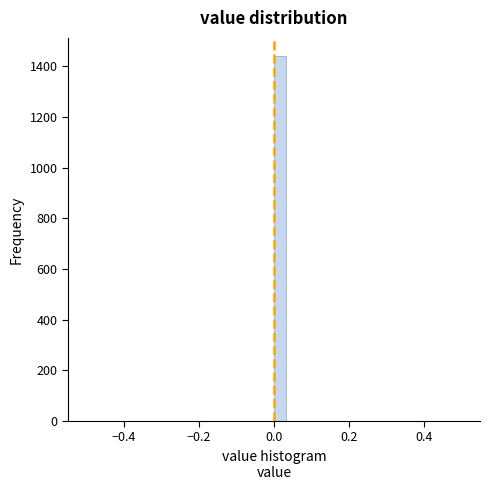

Read against the x-axis, roughly where is the centre of the tallest bar?

0.02